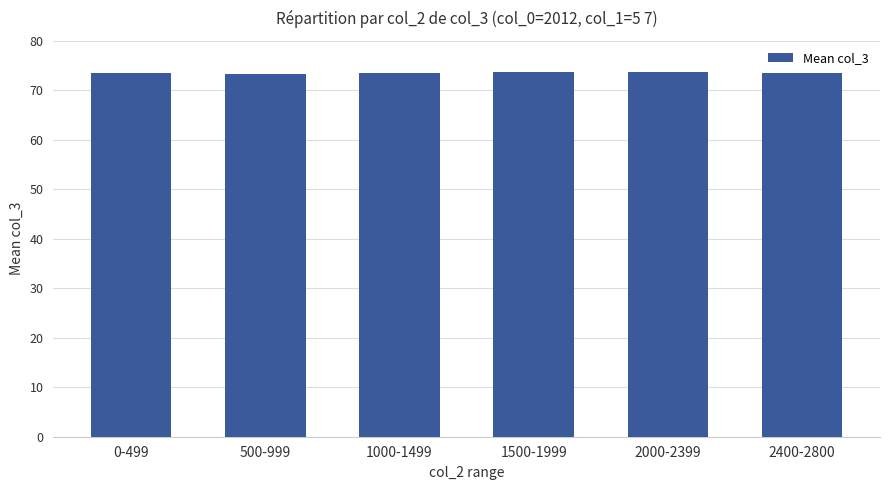

What is the ratio of the value at 0-499 to the value at 1500-1999?

1.0